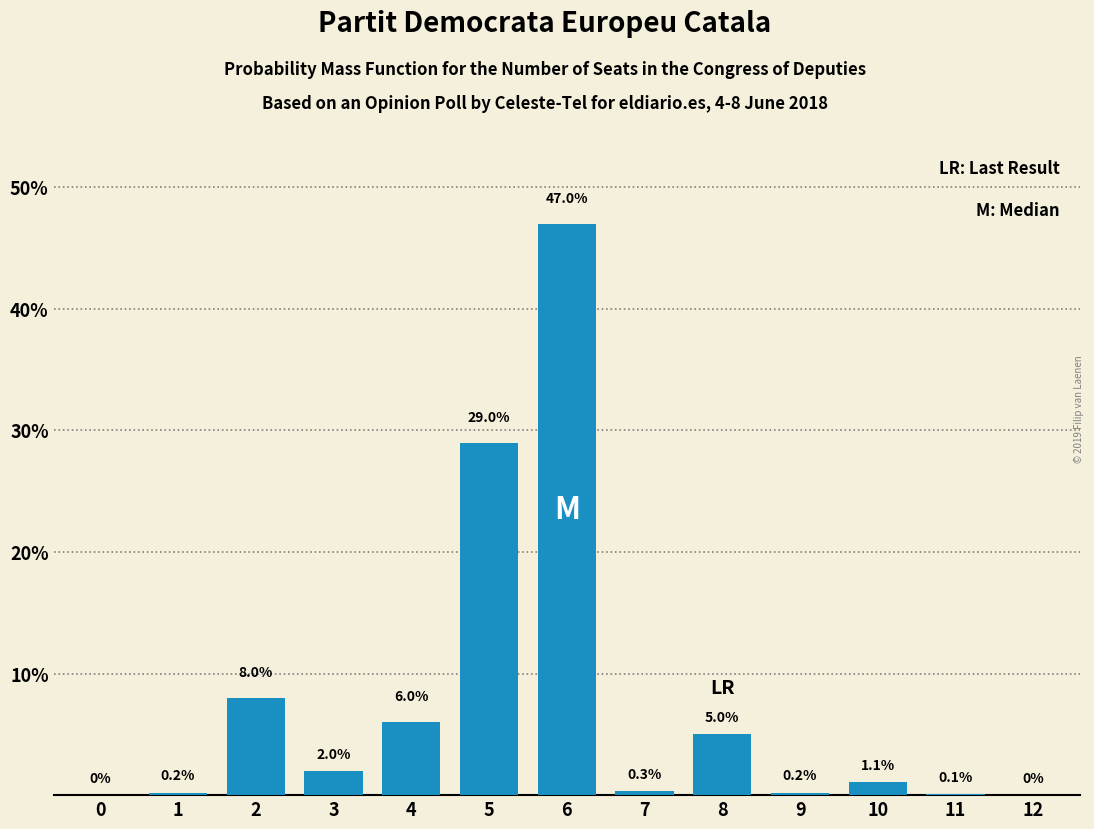

Reading right to left, what are all the values shown in this chart?

12=0.0	11=0.1	10=1.1	9=0.2	8=5.0	7=0.3	6=47.0	5=29.0	4=6.0	3=2.0	2=8.0	1=0.2	0=0.0